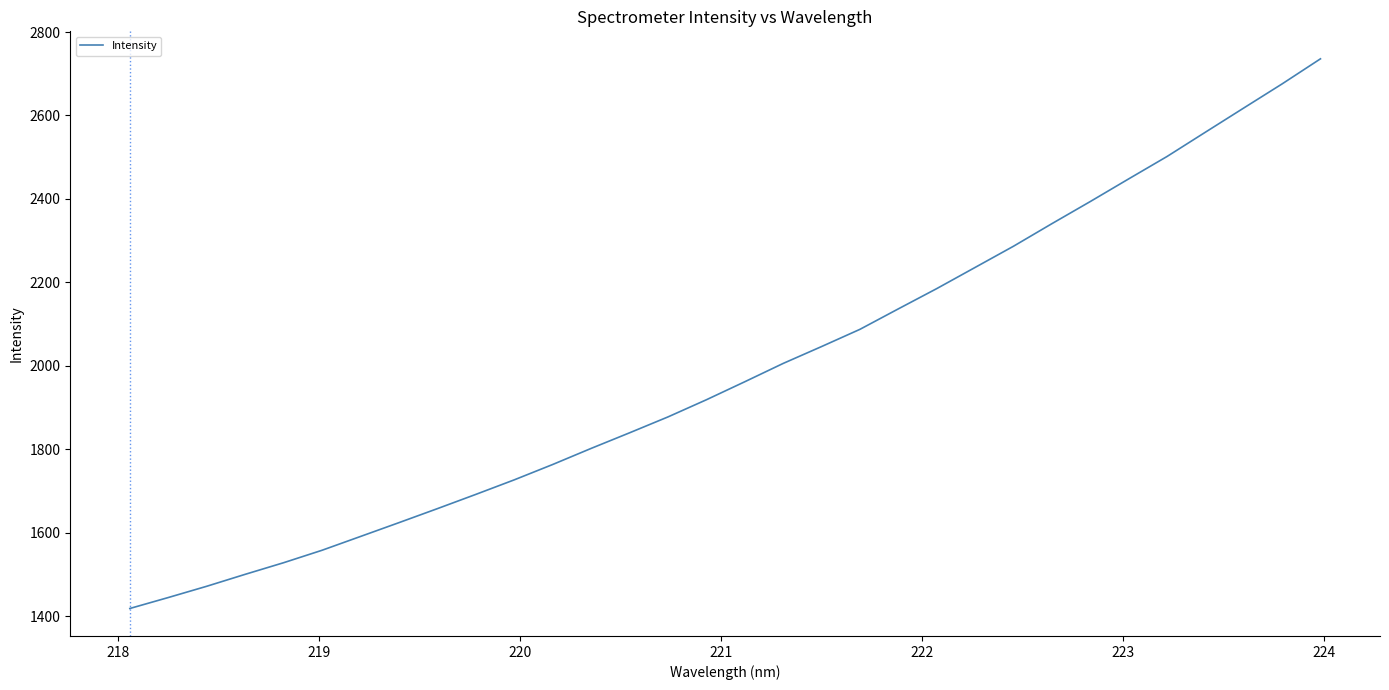

What is the minimum value shown in the chart?

1418.7